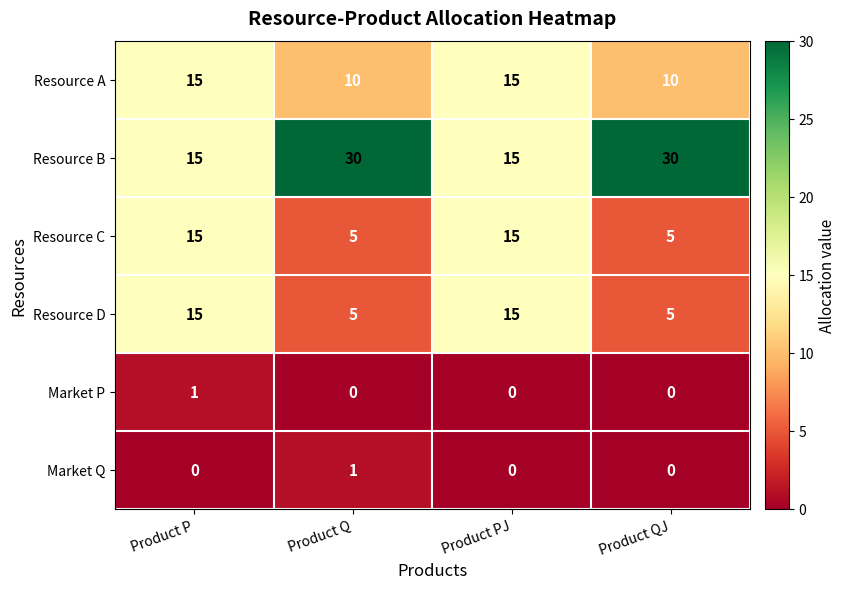

Count the Resource A values in the range 10 to 15.

4